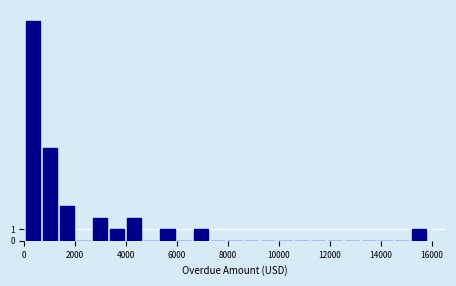

Read against the x-axis, roughly where is the centre of the tallest bar?

400